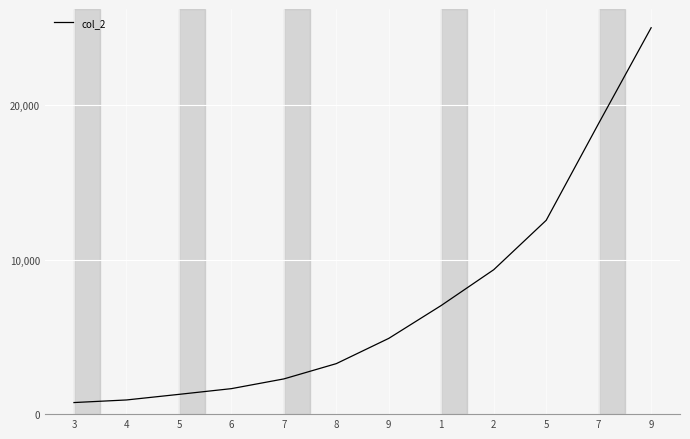

How many lines are shown in the chart?

1